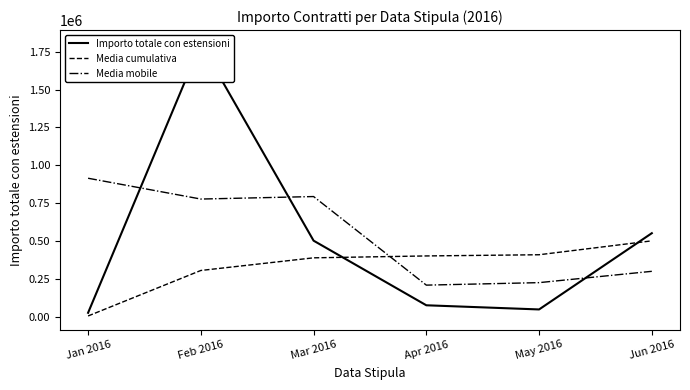

How many interior local valleys does the Media mobile series have?

2